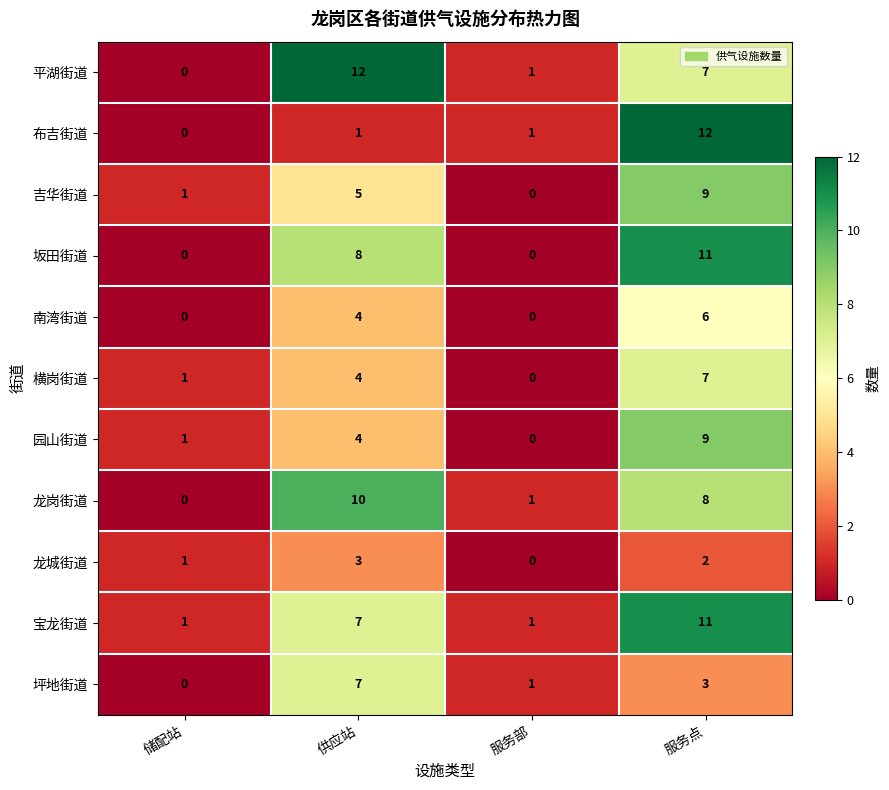

List the labels in order of 龙城街道 value, largest first.

供应站, 服务点, 储配站, 服务部